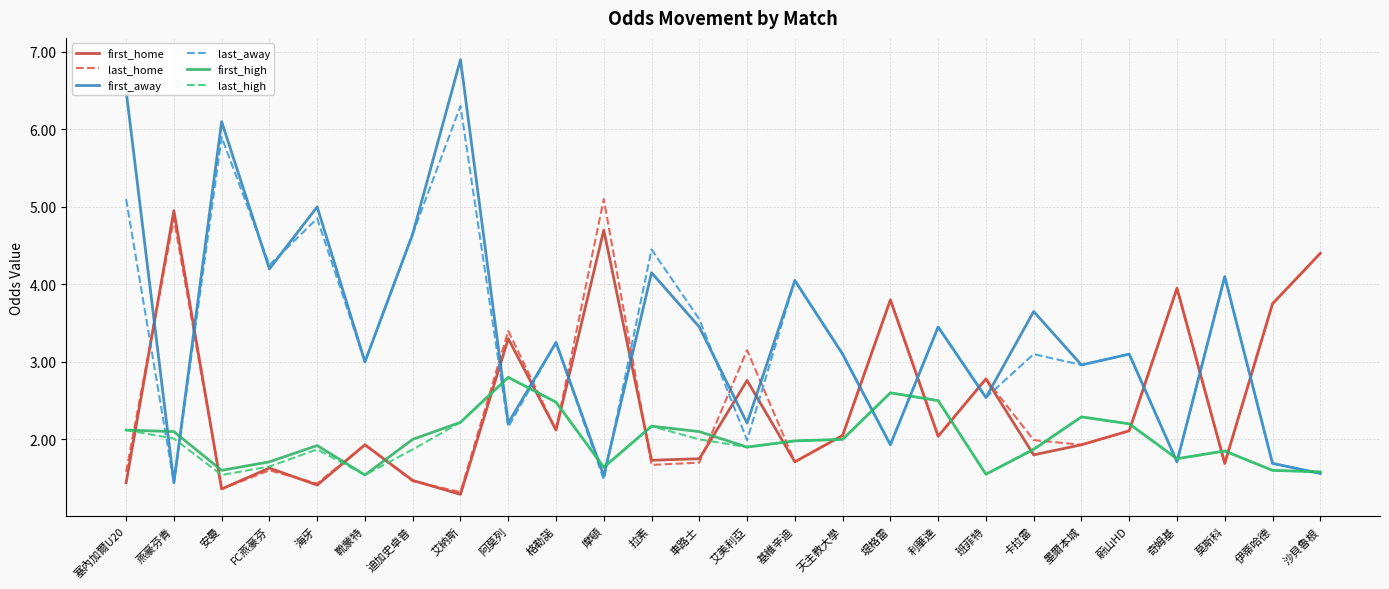

What is the maximum value for first_away?

6.9